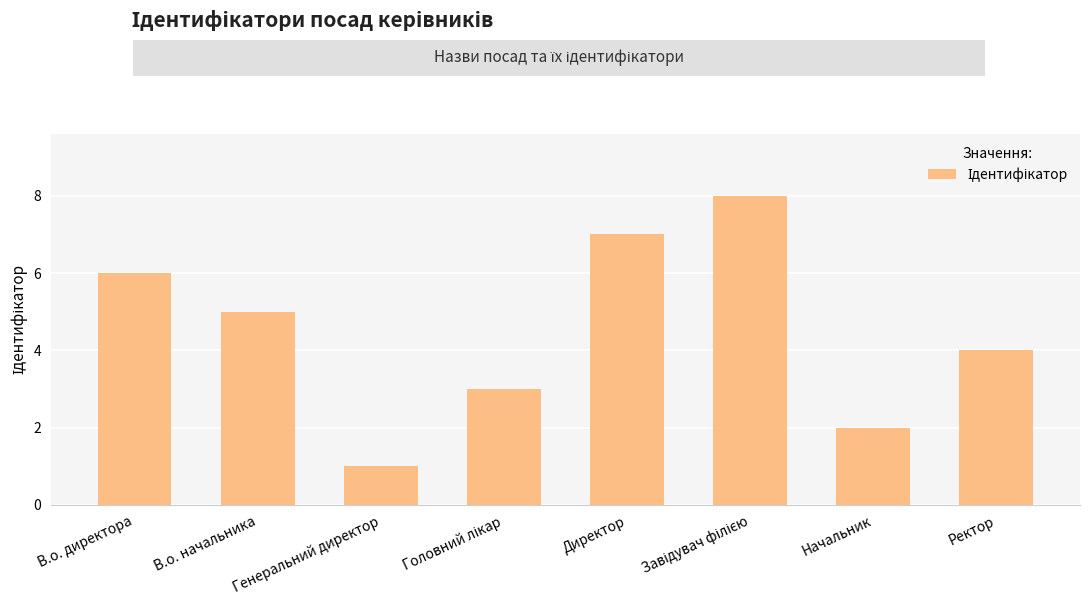

What is the smallest value displayed?

1